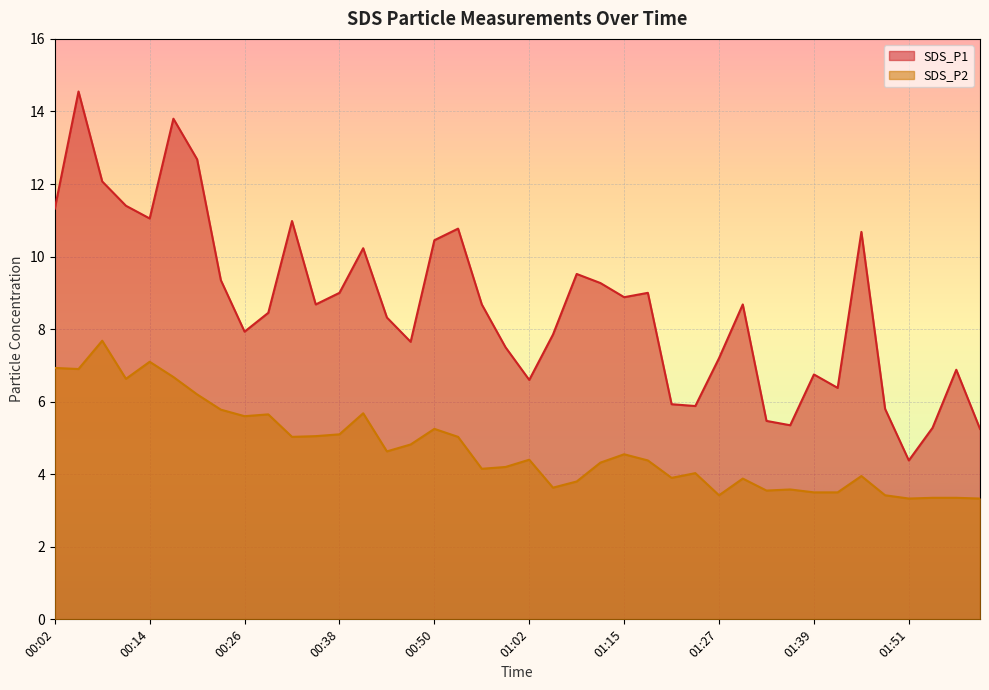

Rank the series by their maximum value, from lowest to highest.

SDS_P2, SDS_P1